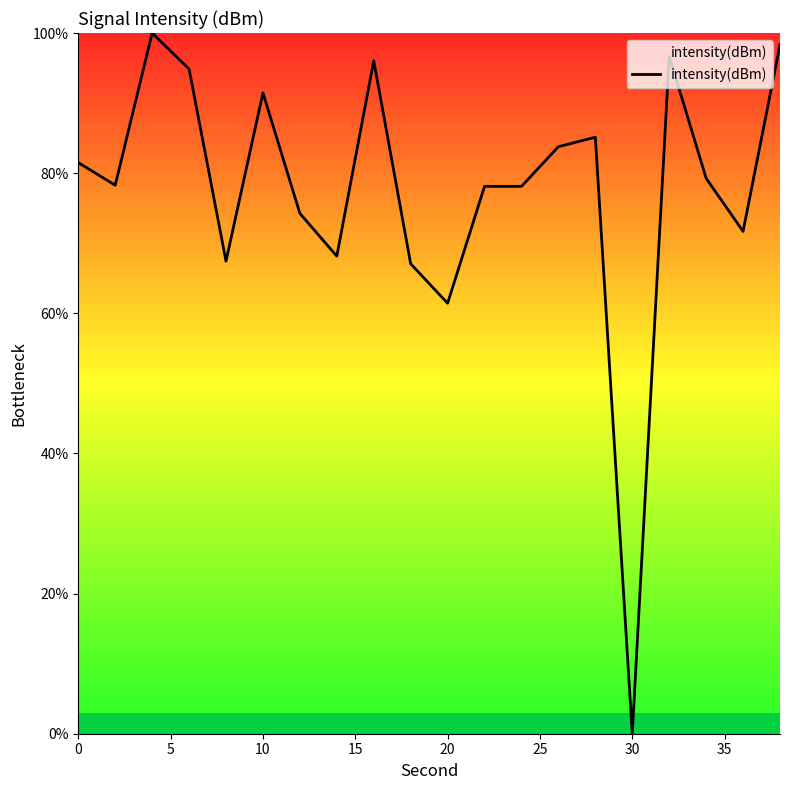

Does the chart display data point markers on the line(s)?

No